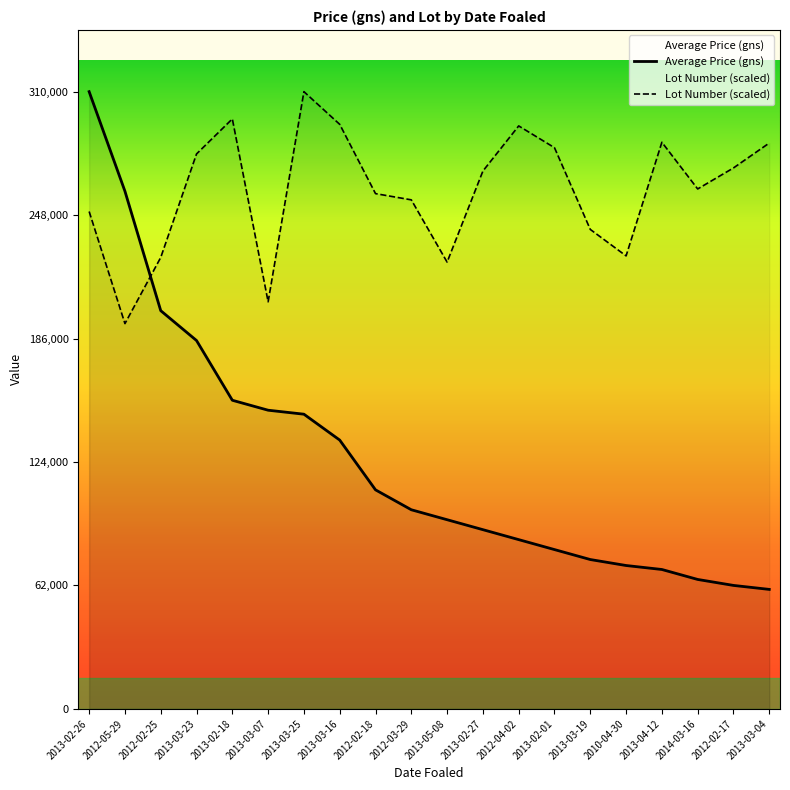

What are all the series names shown in the legend?

Average Price (gns), Lot Number (scaled)